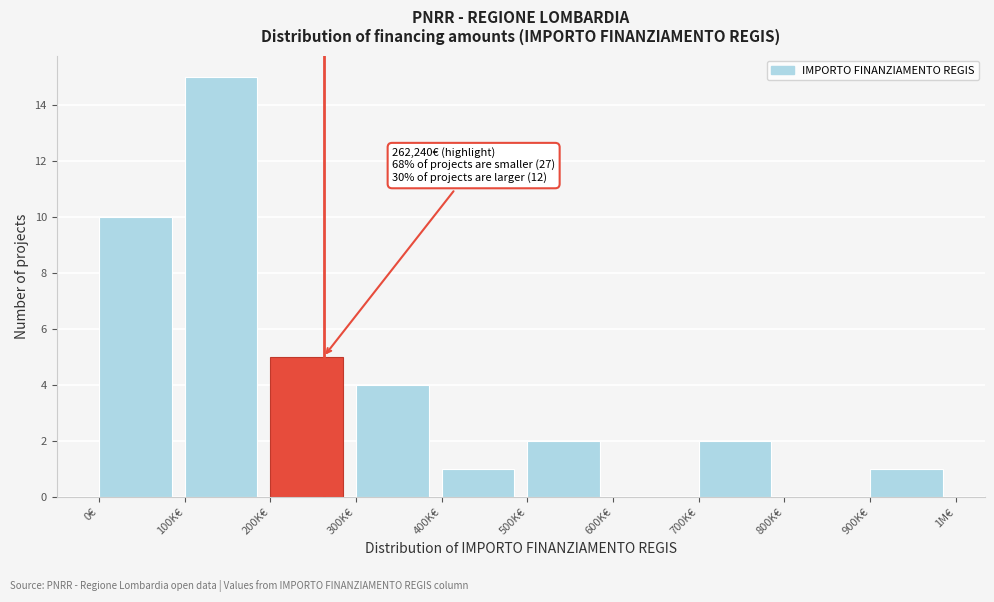

Reading left to right, list all the values displayed in this chart.

0€=10	100K€=15	200K€=5	300K€=4	400K€=1	500K€=2	600K€=0	700K€=2	800K€=0	900K€=1